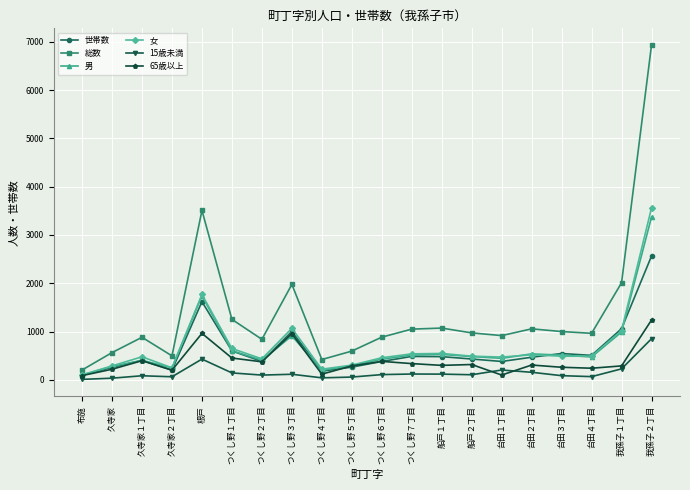

What is the label of the 4th point from the right?

台田３丁目